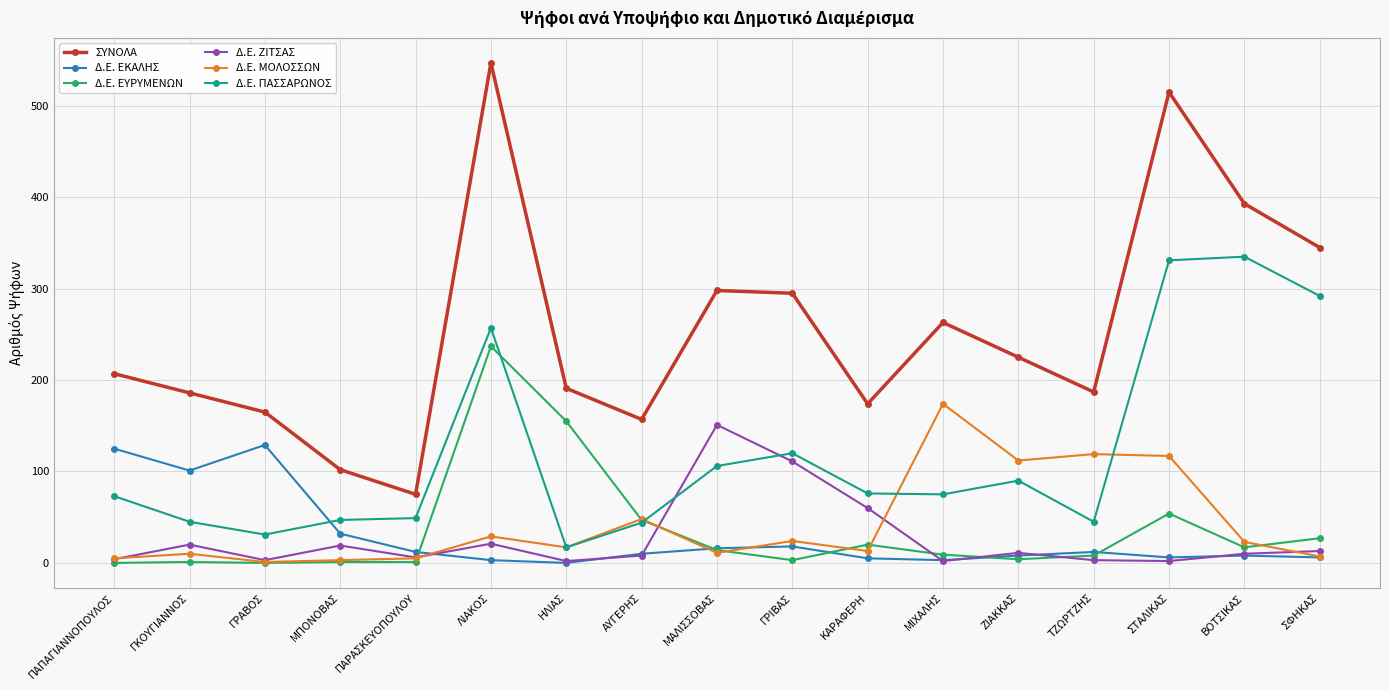

The Δ.Ε. ΖΙΤΣΑΣ series shows 10 at ΒΟΤΣΙΚΑΣ. True or false?

True